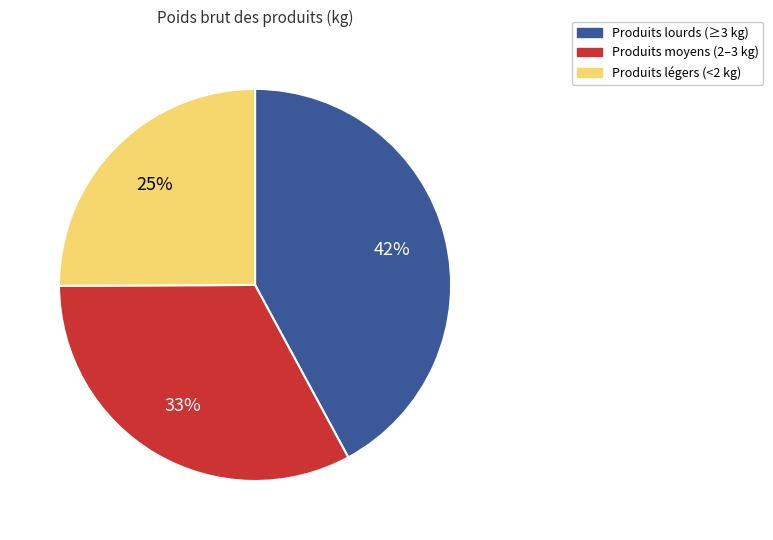

Which has a higher value, Produits légers (<2 kg) or Produits lourds (≥3 kg)?

Produits lourds (≥3 kg)